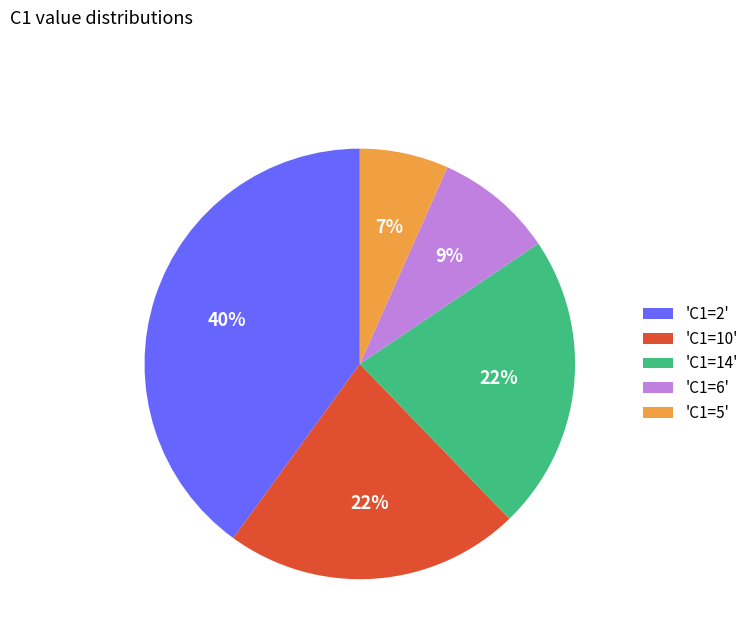

The 'C1=10' slice represents 9% of the pie. True or false?

False